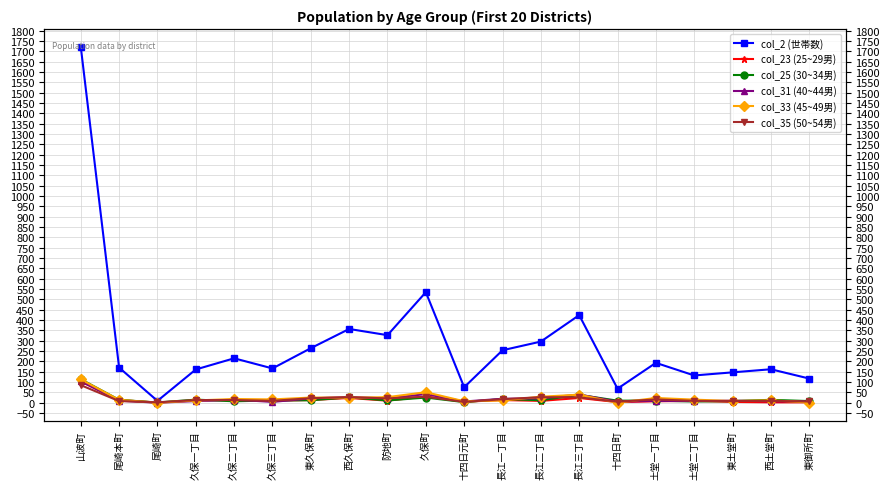

True or false: col_31 (40~44男) and col_2 (世帯数) cross at least once.

False